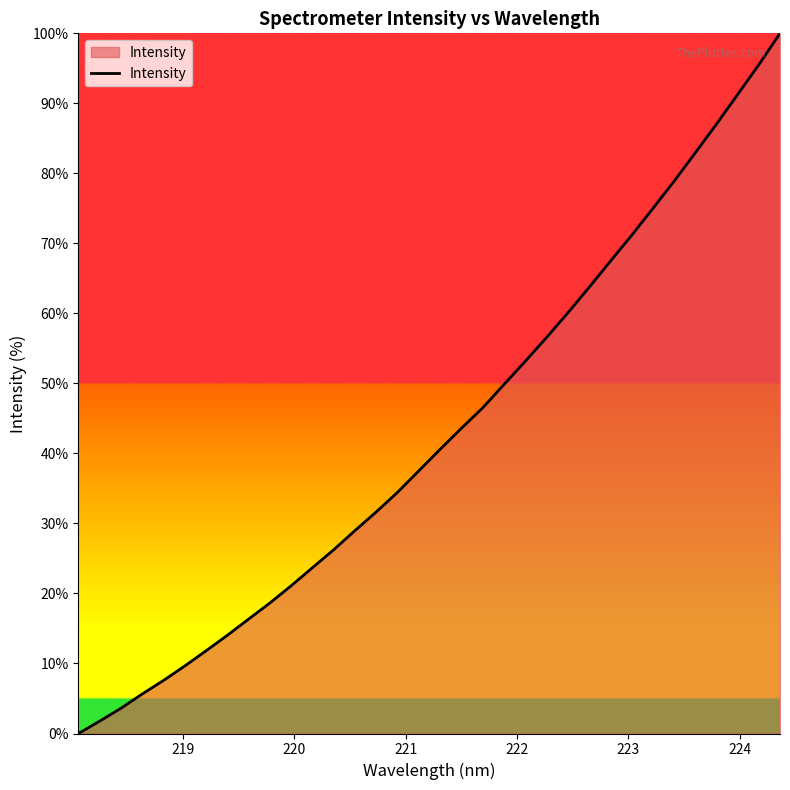

What is the difference between the maximum and minimum values?

100.0